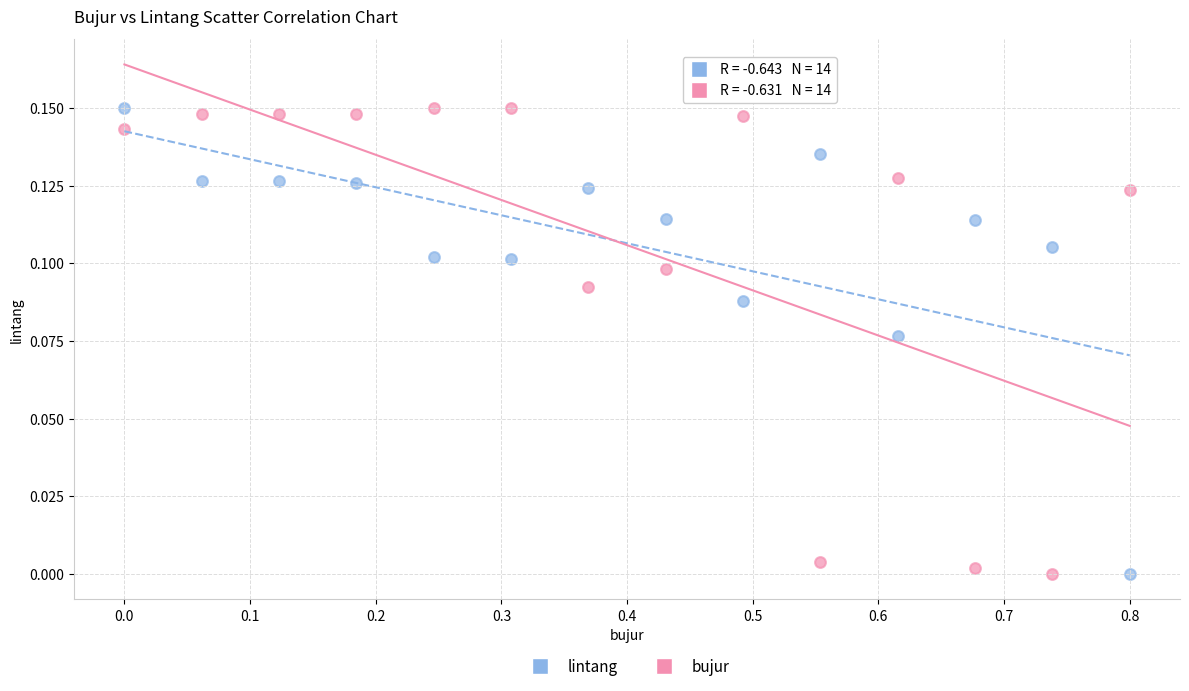

What are all the series names shown in the legend?

lintang, bujur